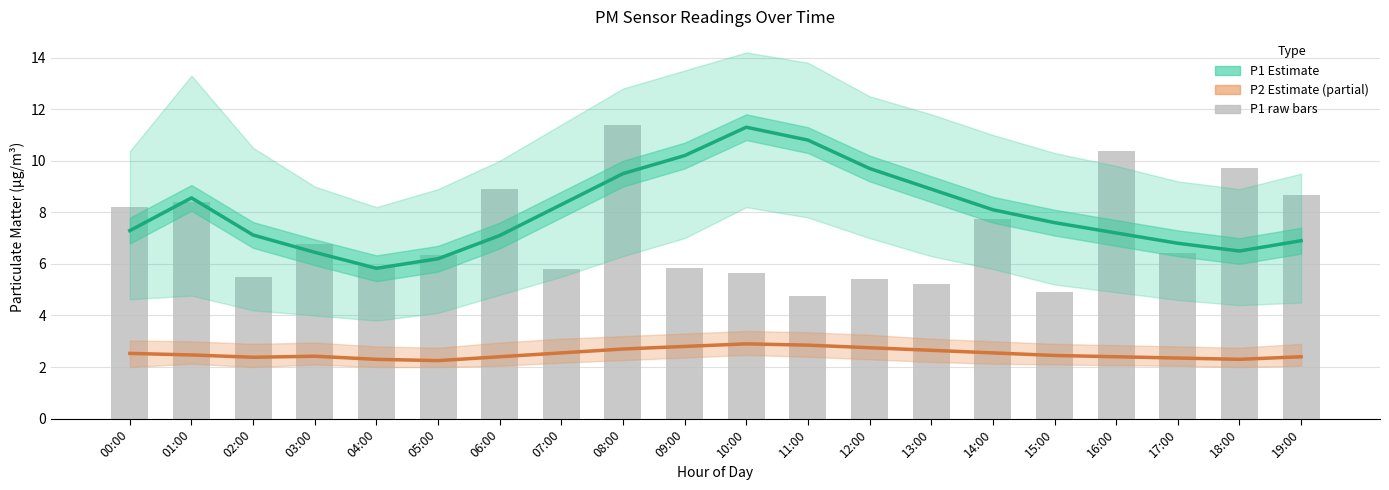

What value does the P2 Estimate (partial) series have at 19:00?

2.4